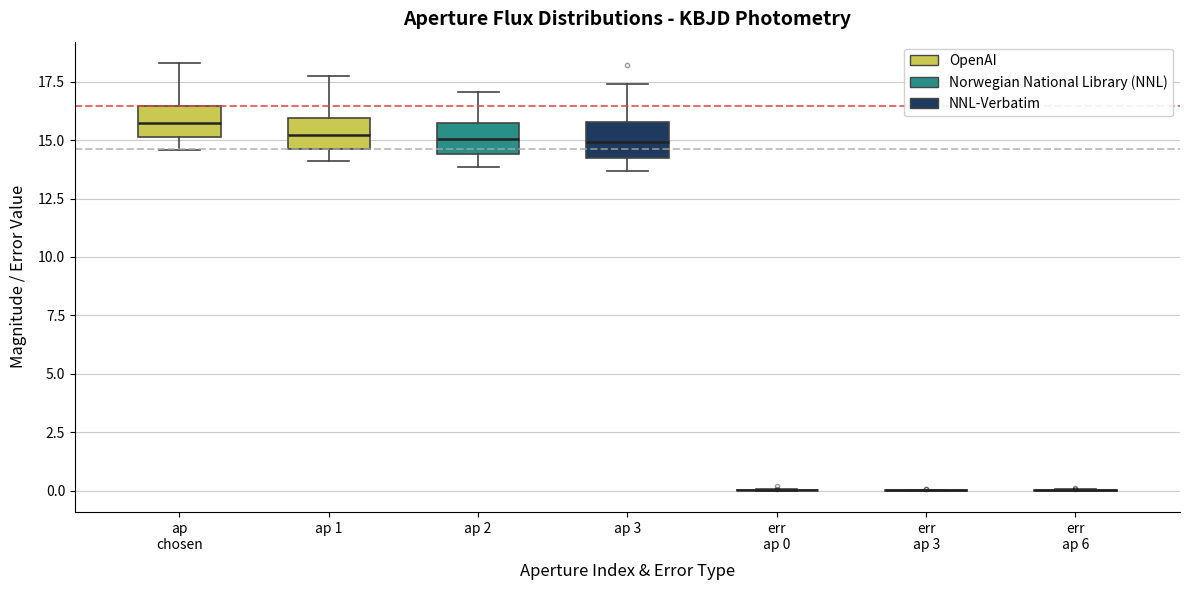

Reading left to right, transcribe this box plot: for each box, give where its median line is, the range the box spans, and where its two whiskers end, as read against the y-axis. The values are not printed on the chart, so give them approximately, as read against the axis.

ap chosen: median 15.5, box 15.0 to 16.5, whiskers 14.5 to 18.5
ap 1: median 15.0, box 14.5 to 16.0, whiskers 14.0 to 17.5
ap 2: median 15.0, box 14.5 to 15.5, whiskers 14.0 to 17.0
ap 3: median 15.0, box 14.0 to 16.0, whiskers 13.5 to 17.5
err ap 0: box collapsed to a line at 0.0, whiskers 0.0 to 0.0
err ap 3: box collapsed to a line at 0.0, whiskers 0.0 to 0.0
err ap 6: box collapsed to a line at 0.0, whiskers 0.0 to 0.0